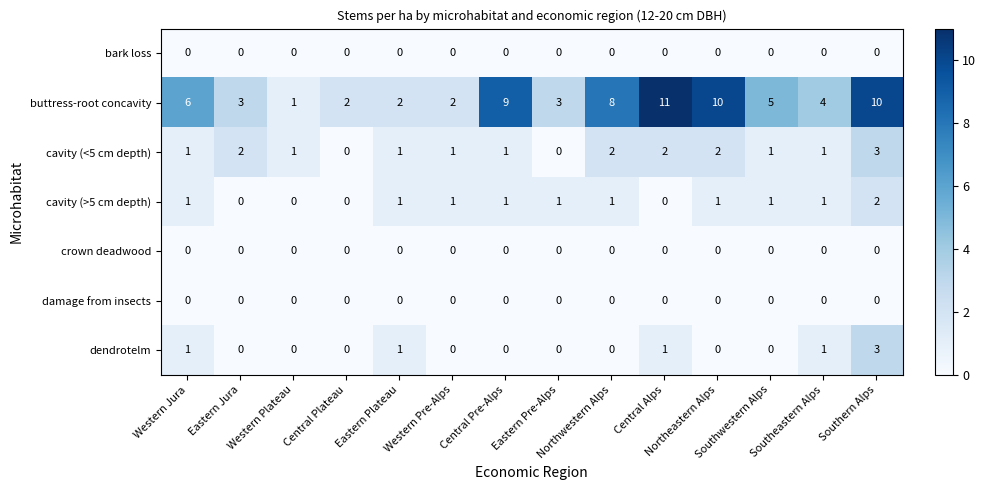

What is the difference between the maximum and minimum values in the cavity (<5 cm depth) series?

3